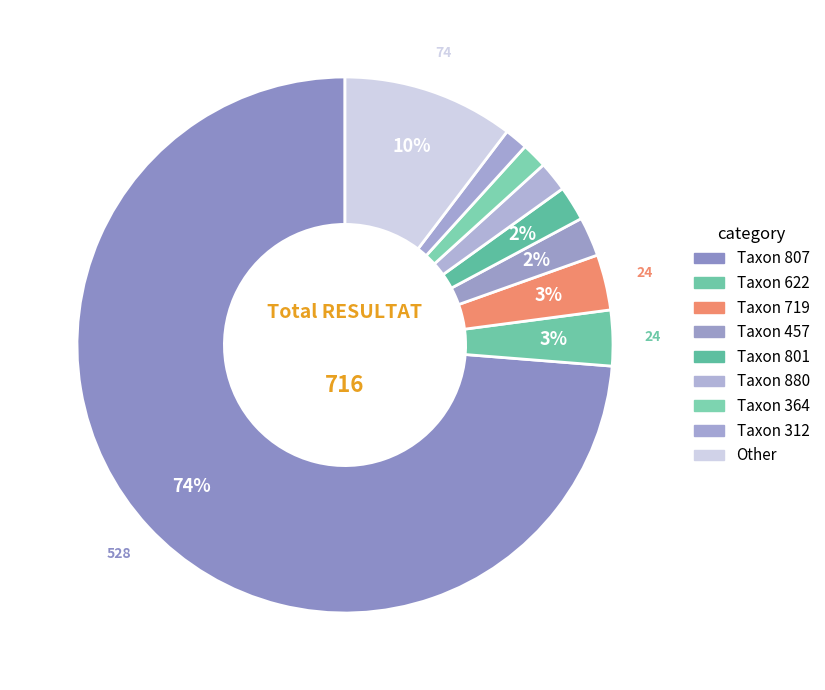

How many slices are in this pie chart?

9